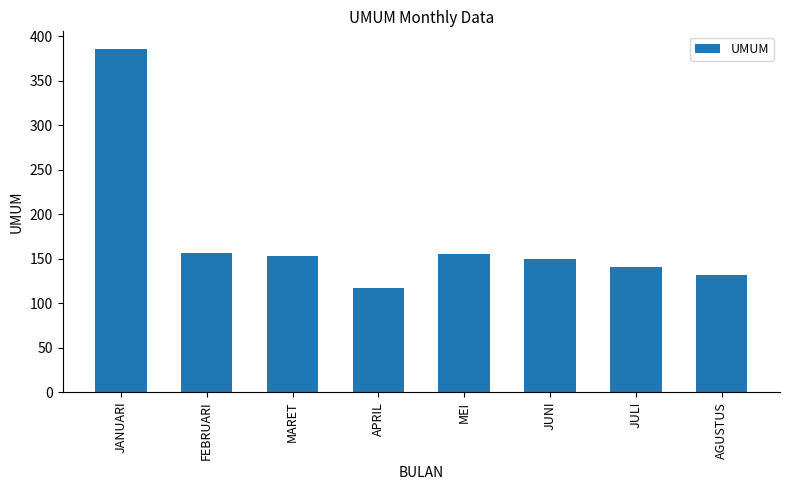

What is the label of the 7th bar from the left?

JULI